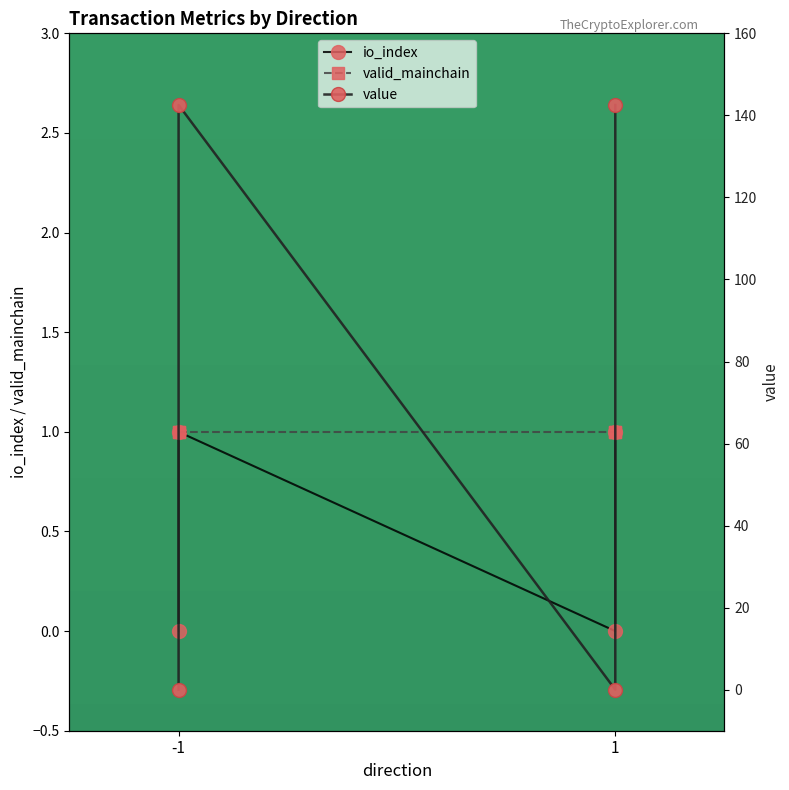

Is this an area chart (filled region under the line)?

No